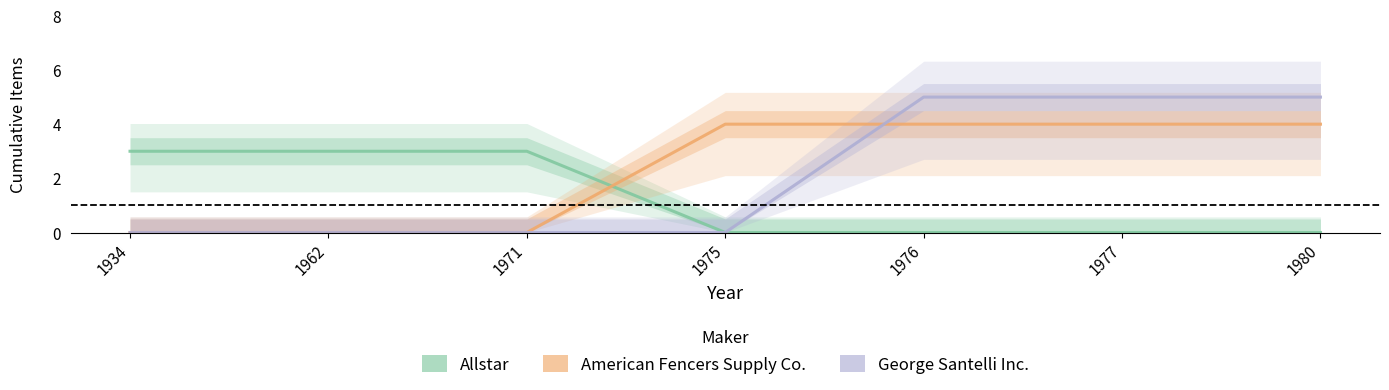

Between 1977 and 1980, which is larger?

1977